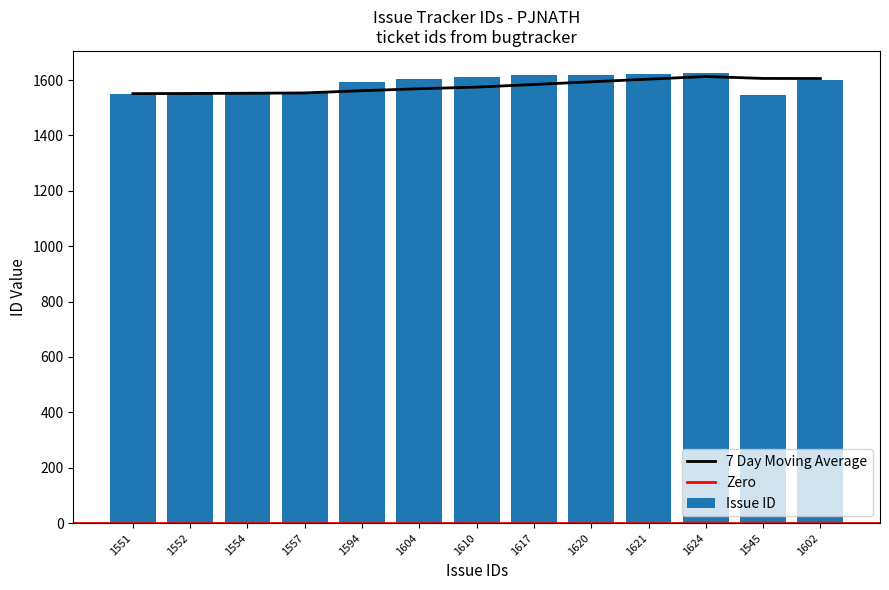

What is the difference between the second highest and second lowest values?

70